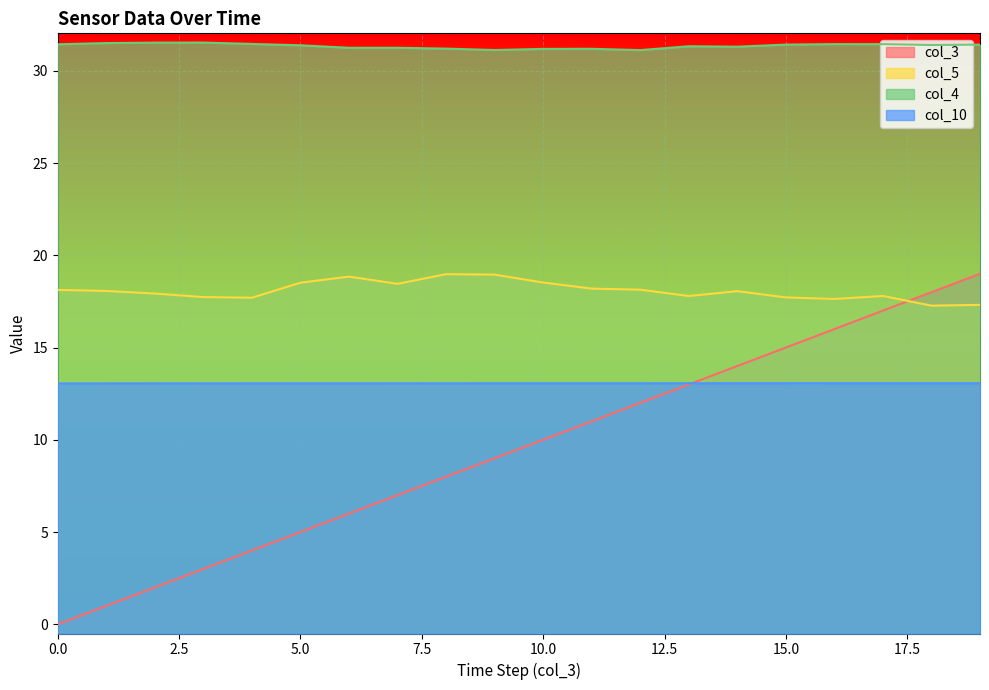

What is the value of the col_5 point at the 16th from the left?

17.7